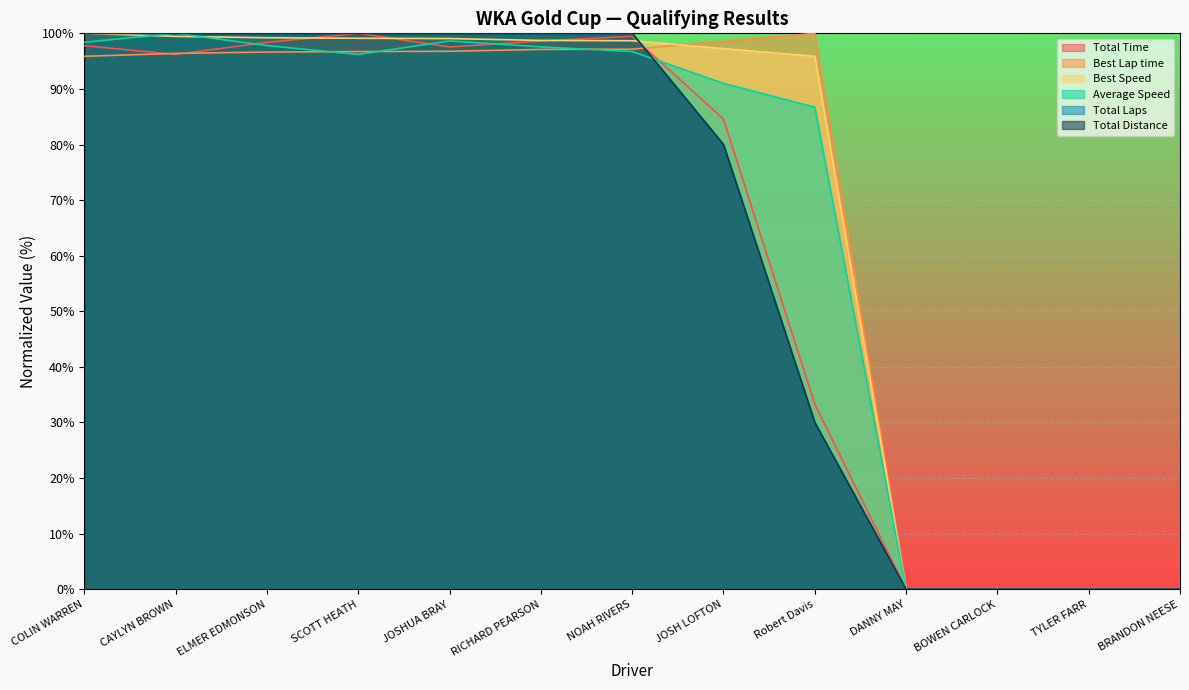

How many intersections are there between Total Distance and Average Speed?

1